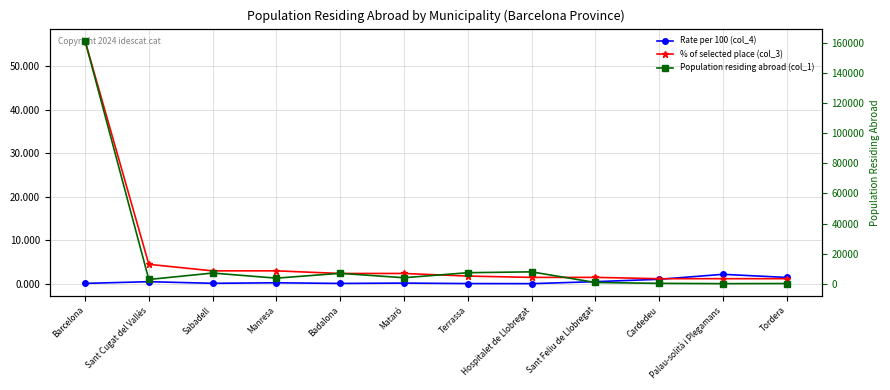

What position from the right is Cardedeu?

3